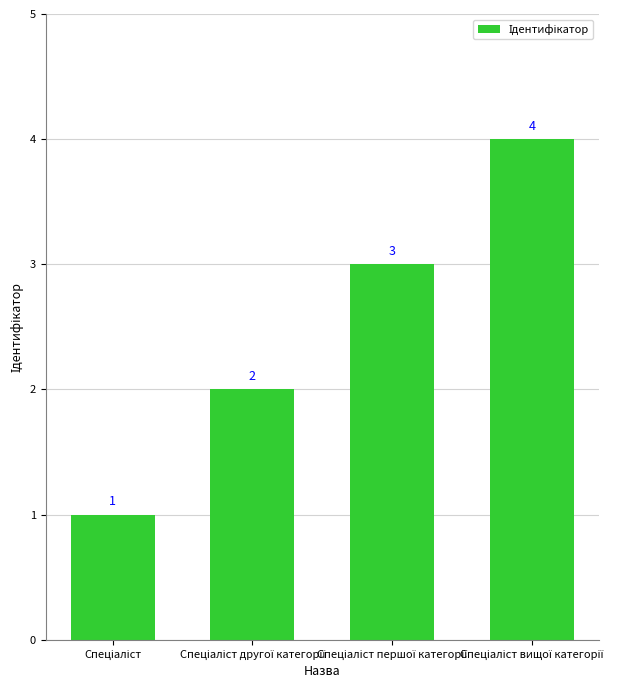

How many values are between 2 and 4?

3